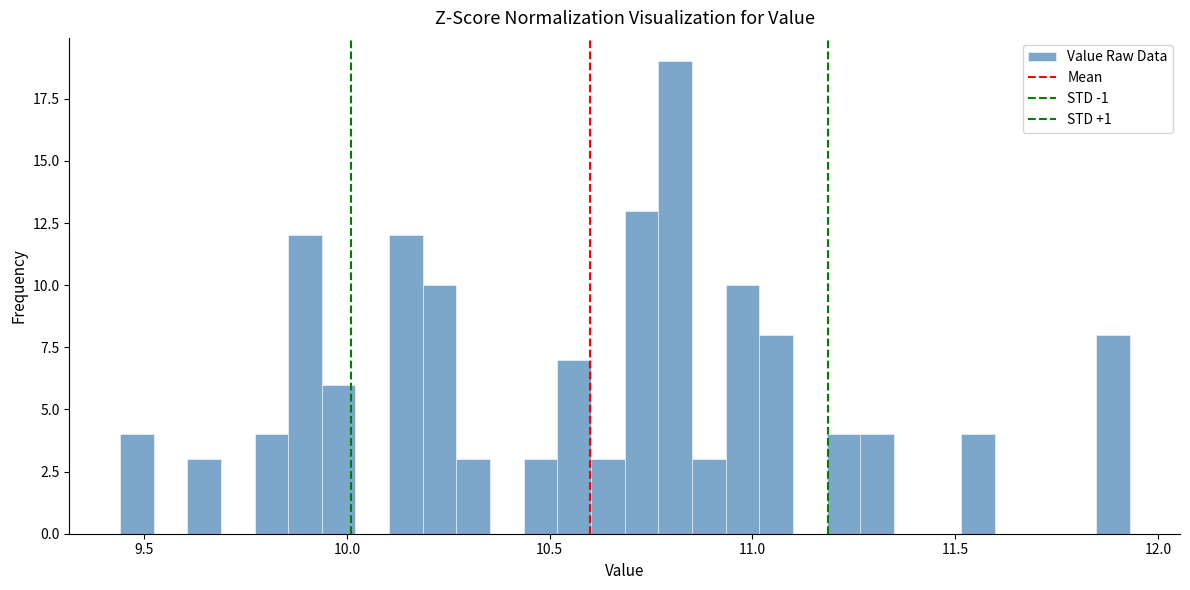

Around what value on the x-axis is the tallest bar? Give the approximate position of its centre, as read against the axis.

10.80